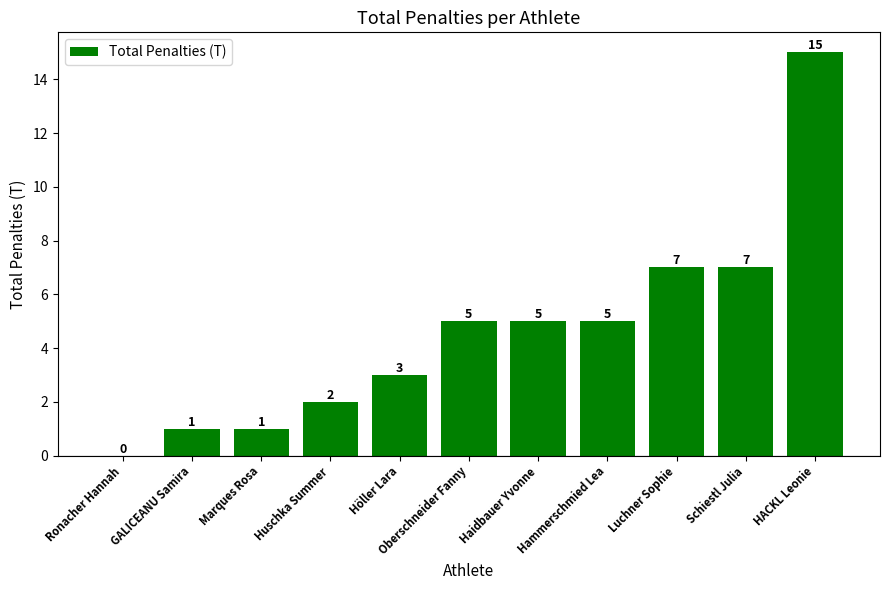

What is the change in value from Hammerschmied Lea to HACKL Leonie?

+10